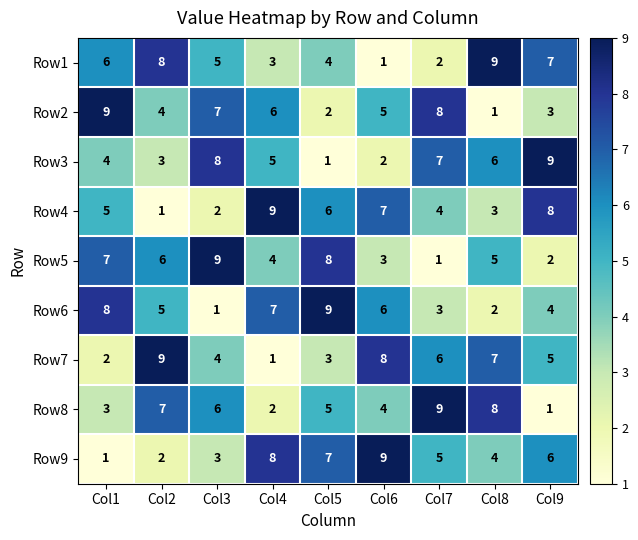

What is the smallest value displayed?

1